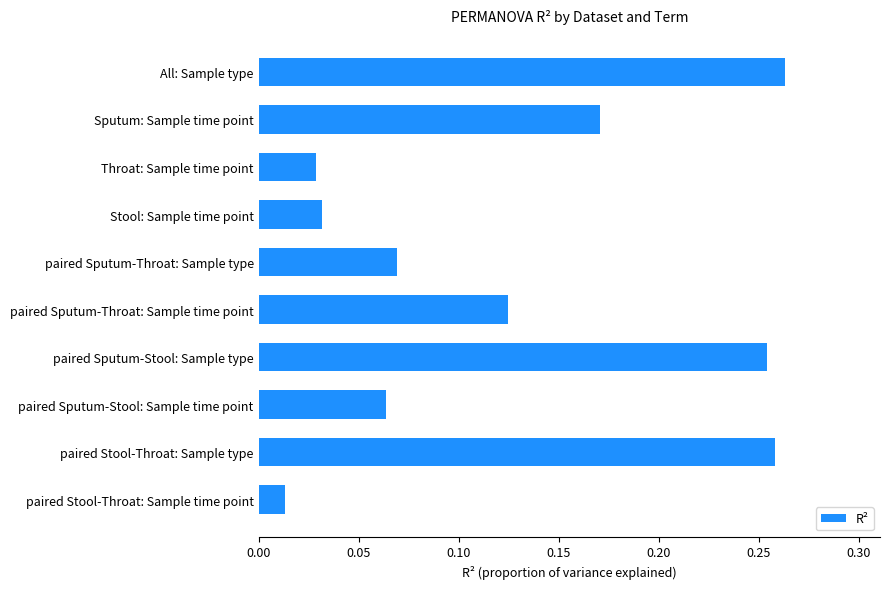

What position from the top is paired Stool-Throat: Sample type?

9